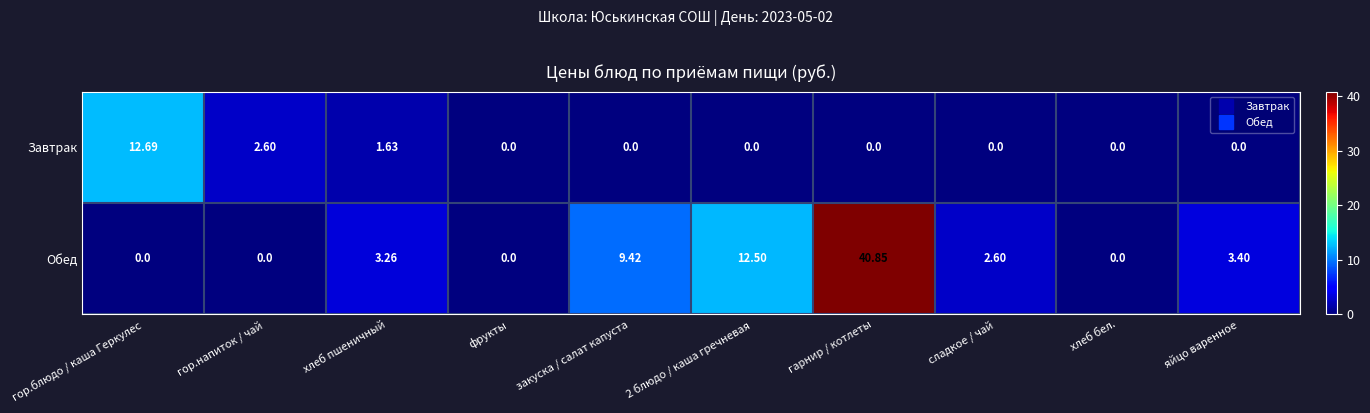

How many series are shown in this chart?

2